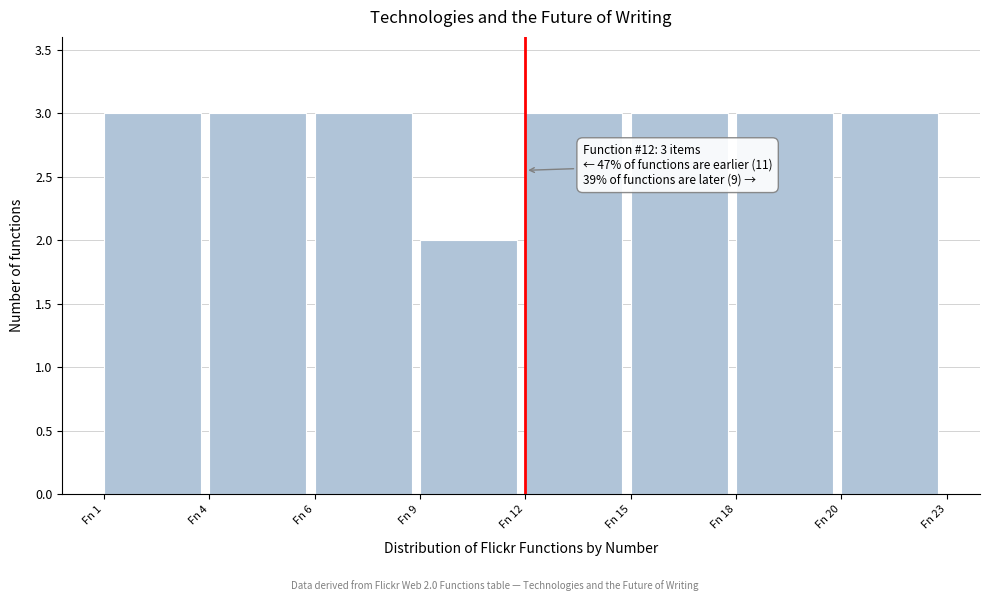

Reading right to left, list all the values displayed in this chart.

Fn 20=3	Fn 18=3	Fn 15=3	Fn 12=3	Fn 9=2	Fn 6=3	Fn 4=3	Fn 1=3